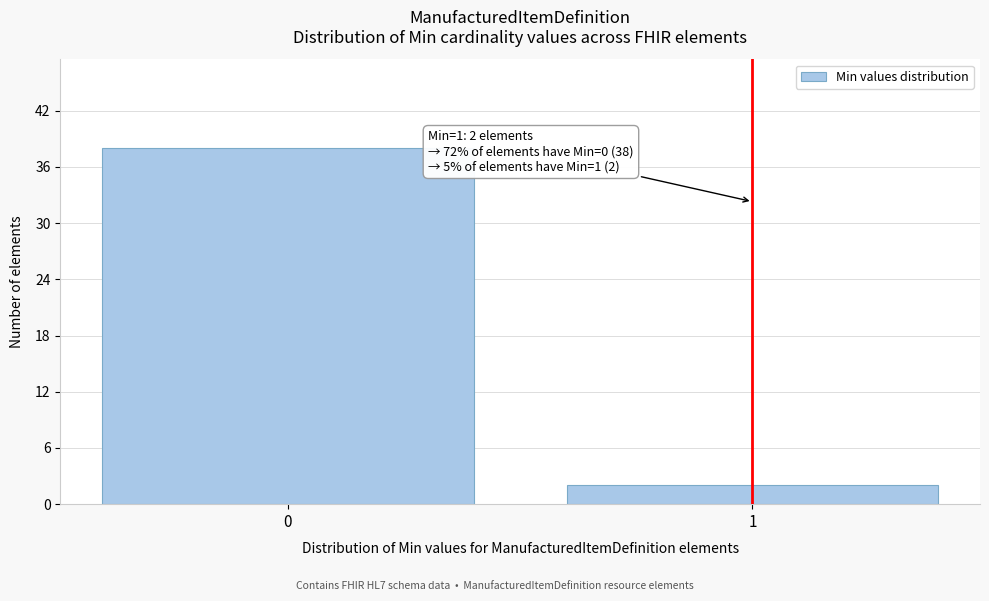

Reading left to right, what are all the values shown in this chart?

38	2